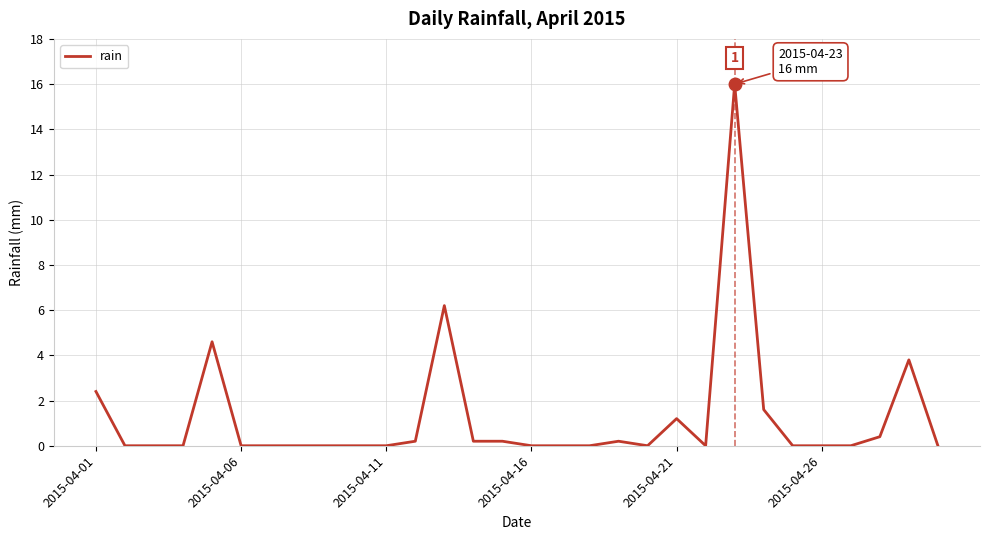

Reading right to left, transcribe all the data shown in this chart.

0.0	3.8	0.4	0.0	0.0	0.0	1.6	16.0	0.0	1.2	0.0	0.2	0.0	0.0	0.0	0.2	0.2	6.2	0.2	0.0	0.0	0.0	0.0	0.0	0.0	4.6	0.0	0.0	0.0	2.4